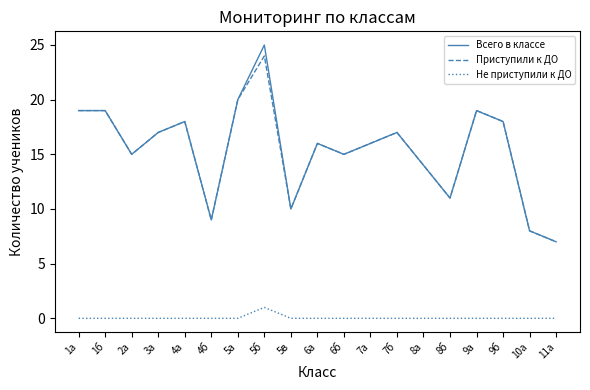

What is the spread (max minus min) of values at 9а?

19